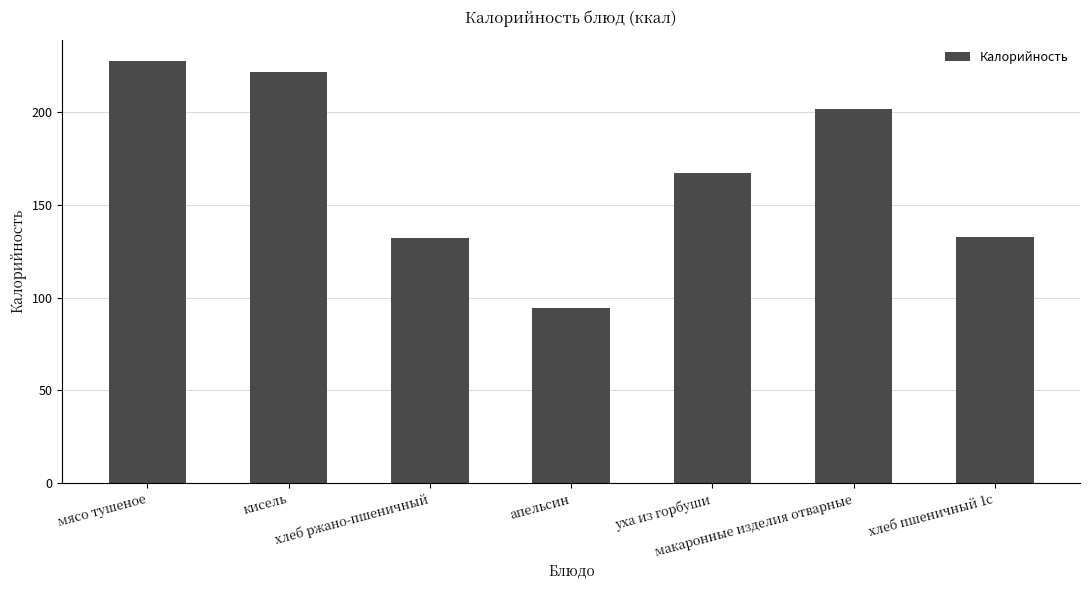

What is the minimum value shown in the chart?

94.6